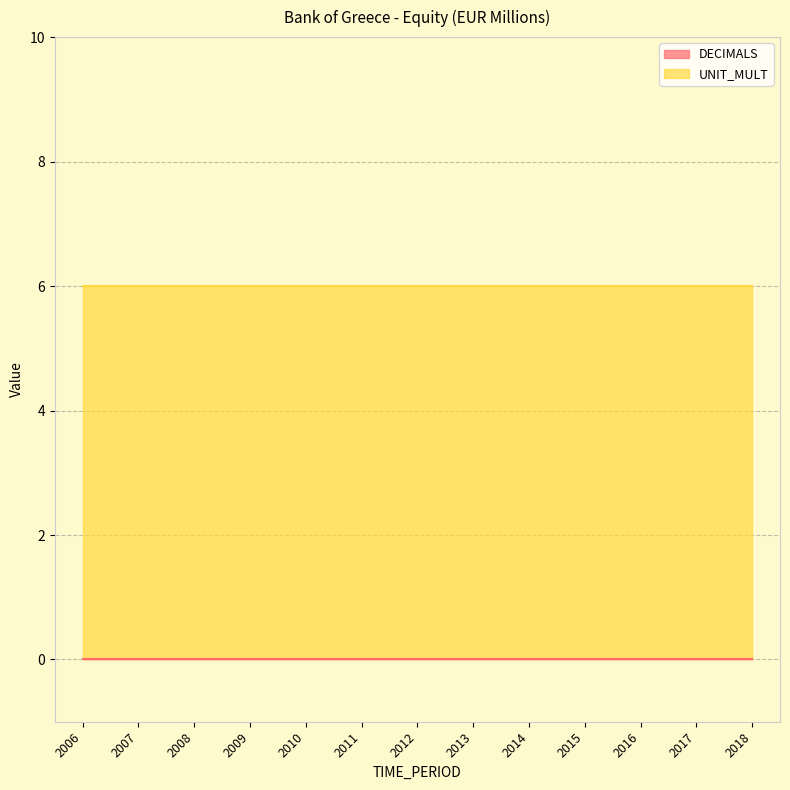

Which has a higher value, 2015 or 2011?

2015